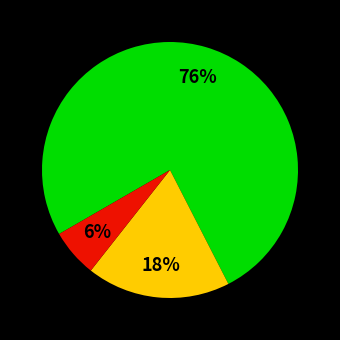

Does any single category account for the majority?

Yes